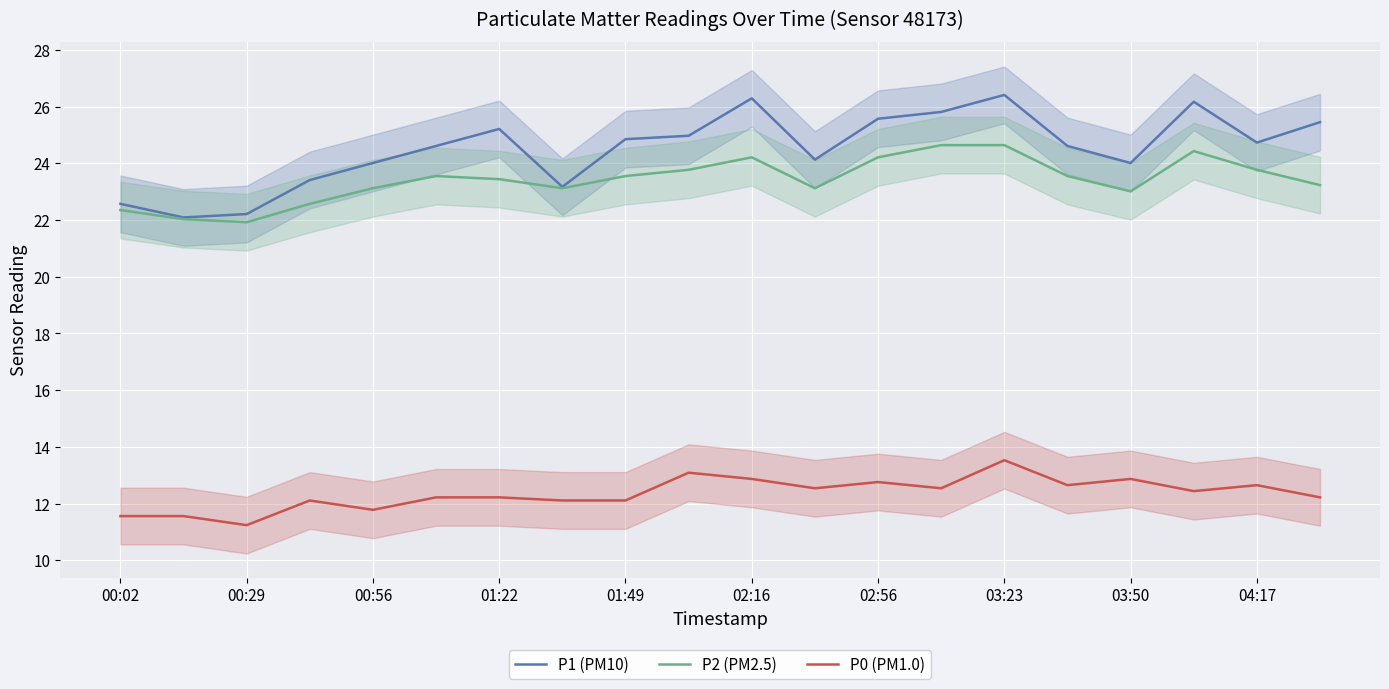

Which series changed the most between 15 and 17?

P1 (PM10)